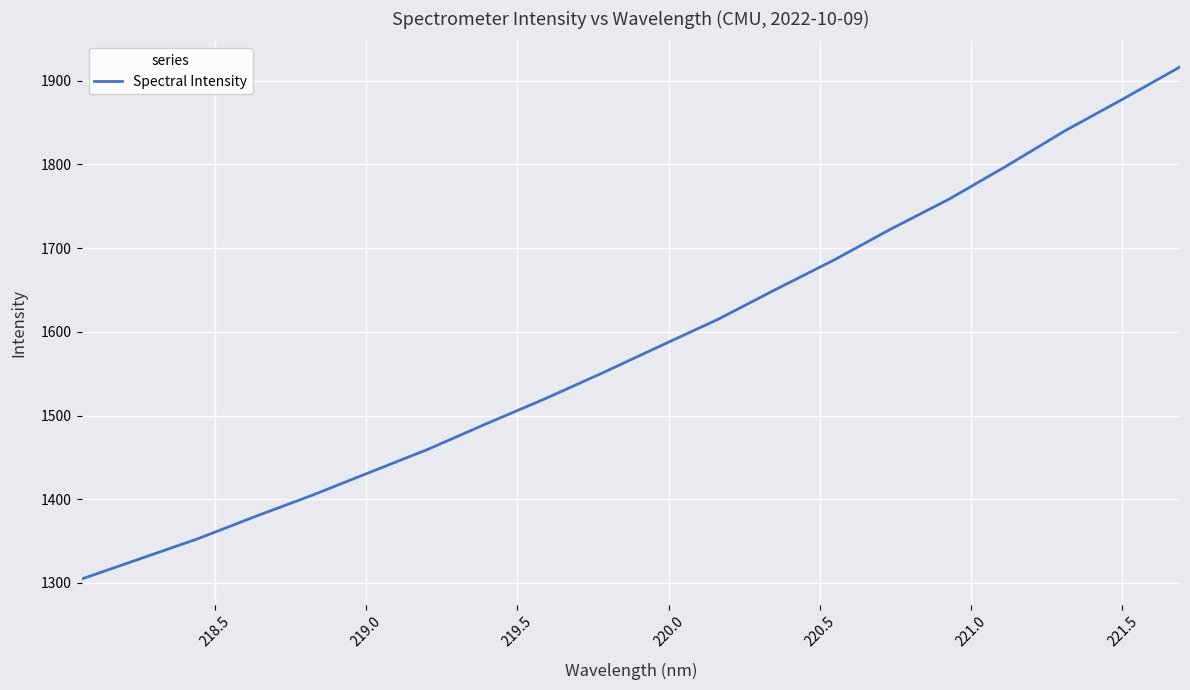

True or false: the data has more than 0 interior local peaks.

False